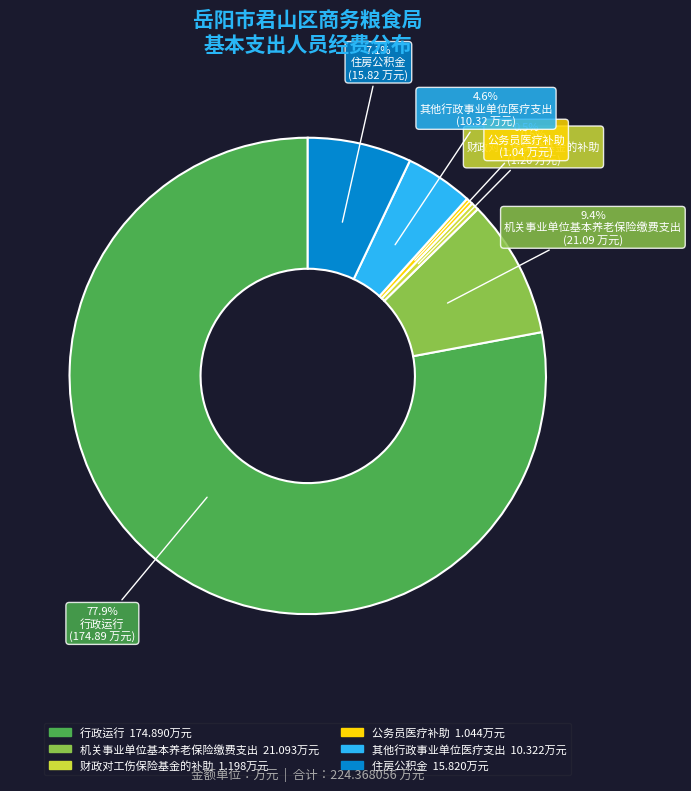

Between 财政对工伤保险基金的补助 and 住房公积金, which is larger?

住房公积金